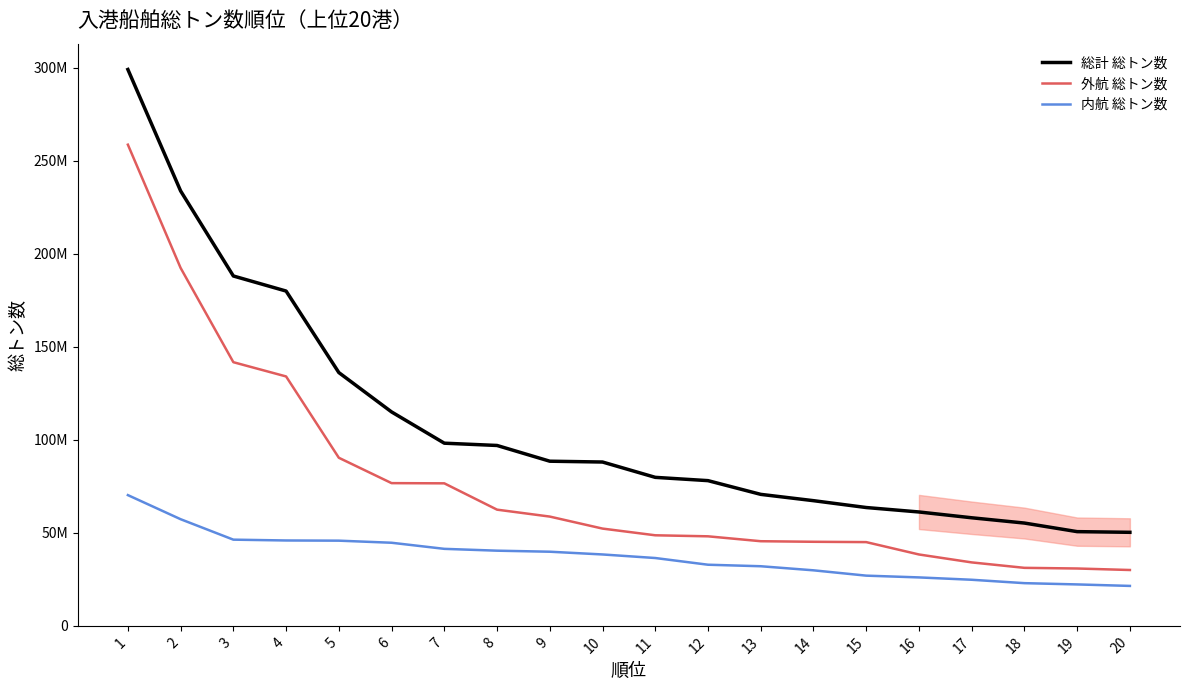

True or false: 内航 総トン数 and 外航 総トン数 cross at least once.

False